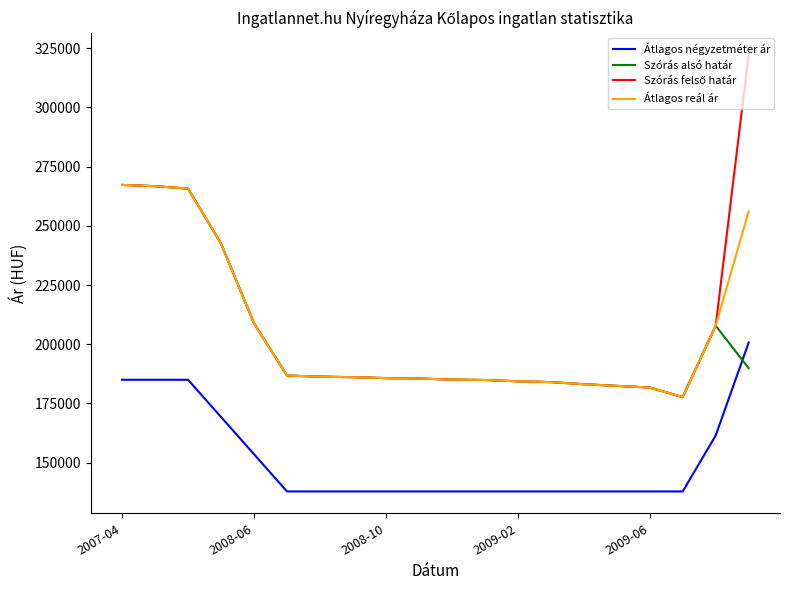

How many intersections are there between Szórás alsó határ and Átlagos négyzetméter ár?

1